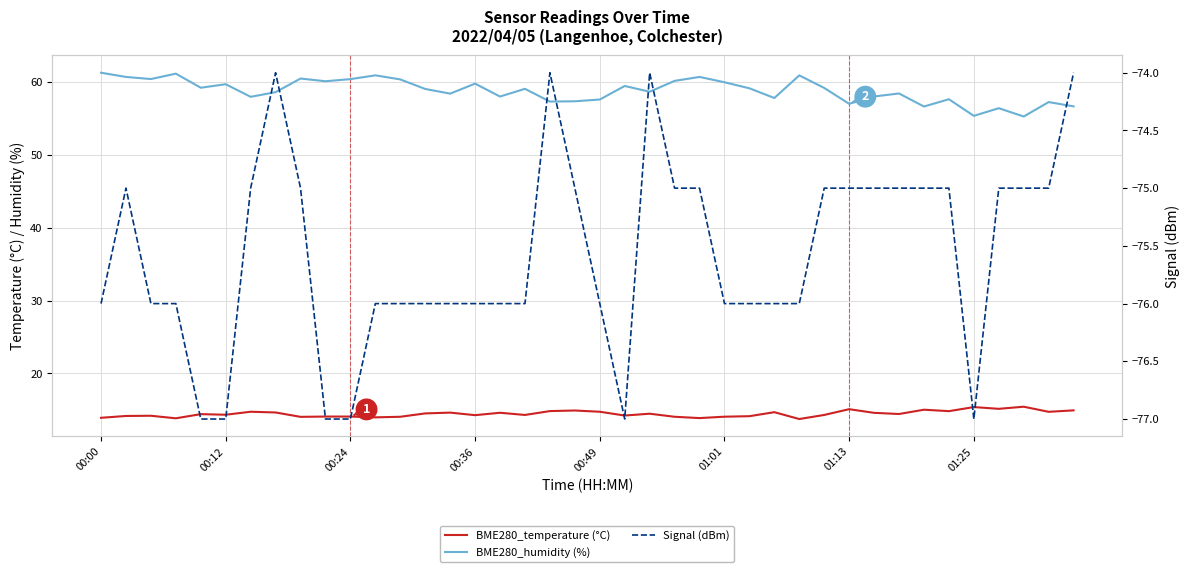

What is the difference between the maximum and minimum values in the Signal (dBm) series?

3.0